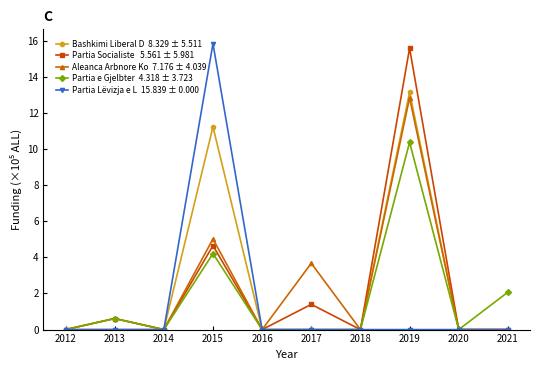

What is the spread (max minus min) of values at 2013?

0.6